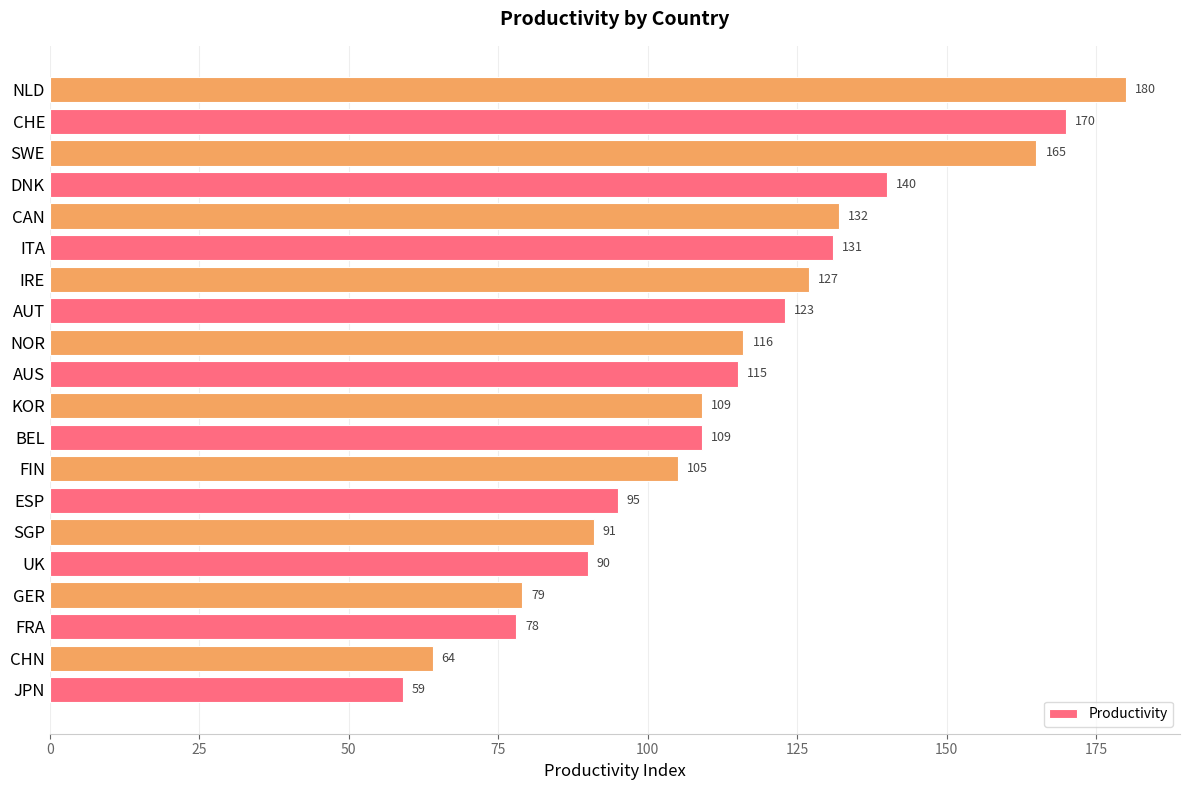

What is the difference between the maximum and second lowest values?

116